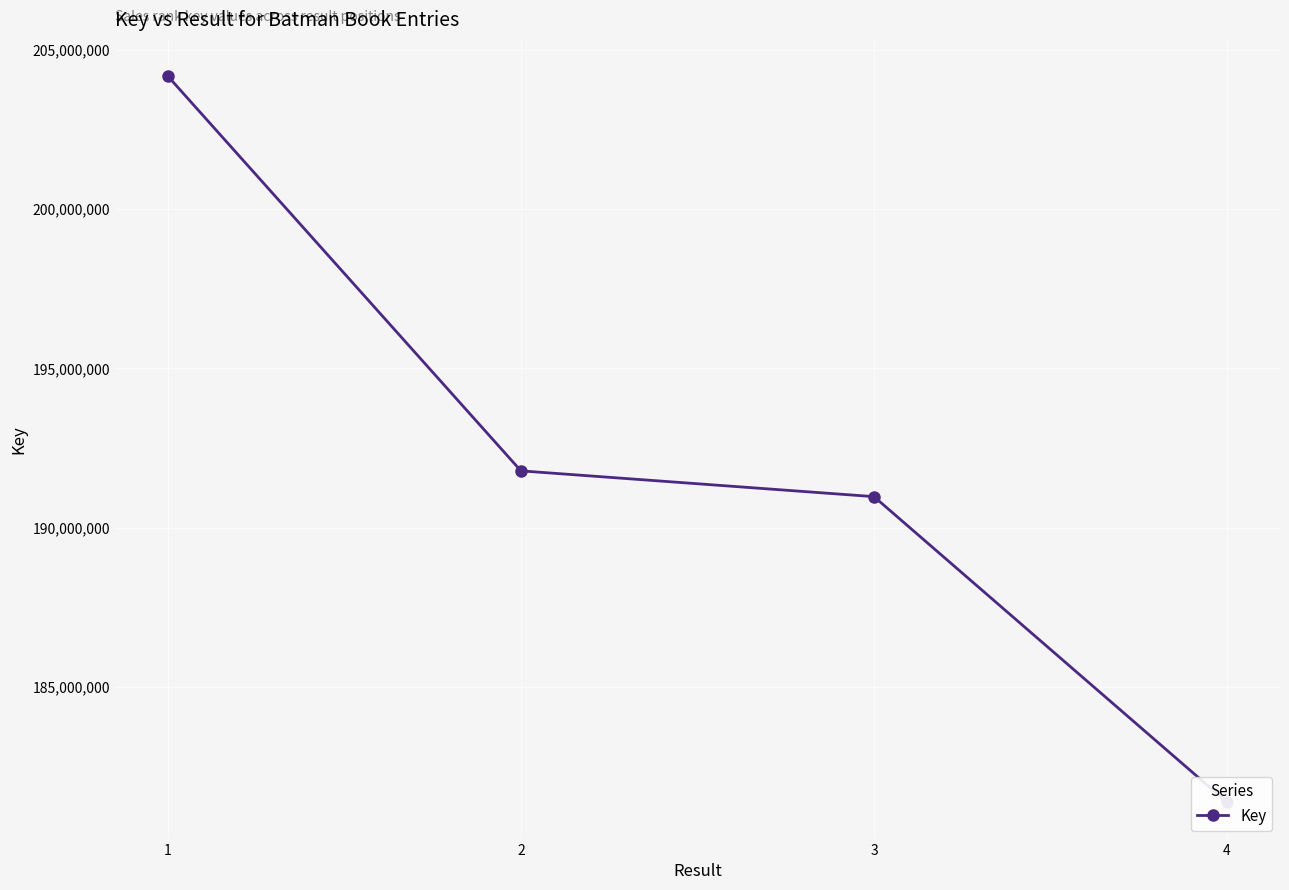

Reading right to left, extract all data points from this chart.

4=181374191	3=190971922	2=191781285	1=204174618